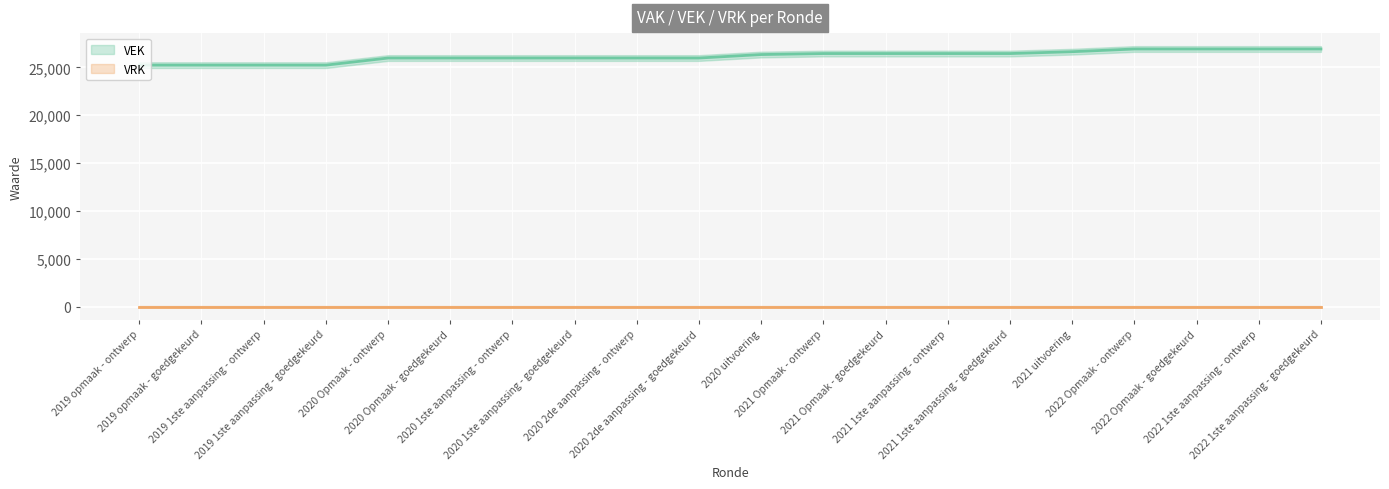

List the labels in order of value, smallest first.

2019 opmaak - ontwerp, 2019 opmaak - goedgekeurd, 2019 1ste aanpassing - ontwerp, 2019 1ste aanpassing - goedgekeurd, 2020 Opmaak - ontwerp, 2020 Opmaak - goedgekeurd, 2020 1ste aanpassing - ontwerp, 2020 1ste aanpassing - goedgekeurd, 2020 2de aanpassing - ontwerp, 2020 2de aanpassing - goedgekeurd, 2020 uitvoering, 2021 Opmaak - ontwerp, 2021 Opmaak - goedgekeurd, 2021 1ste aanpassing - ontwerp, 2021 1ste aanpassing - goedgekeurd, 2021 uitvoering, 2022 Opmaak - ontwerp, 2022 Opmaak - goedgekeurd, 2022 1ste aanpassing - ontwerp, 2022 1ste aanpassing - goedgekeurd